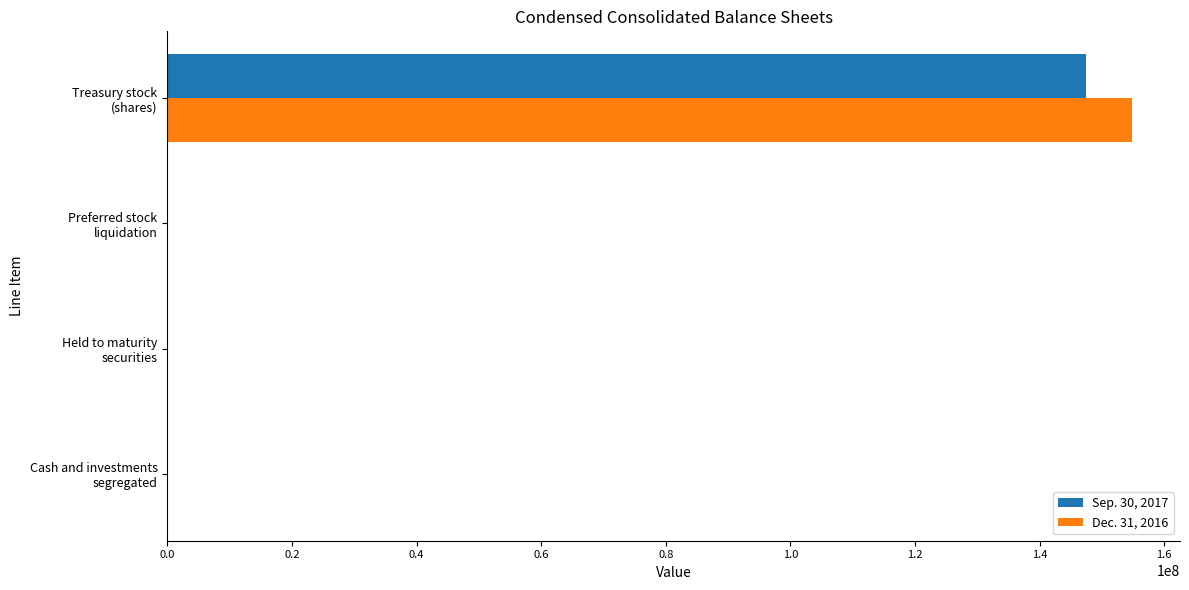

What is the sum of all Dec. 31, 2016 values?

154880386